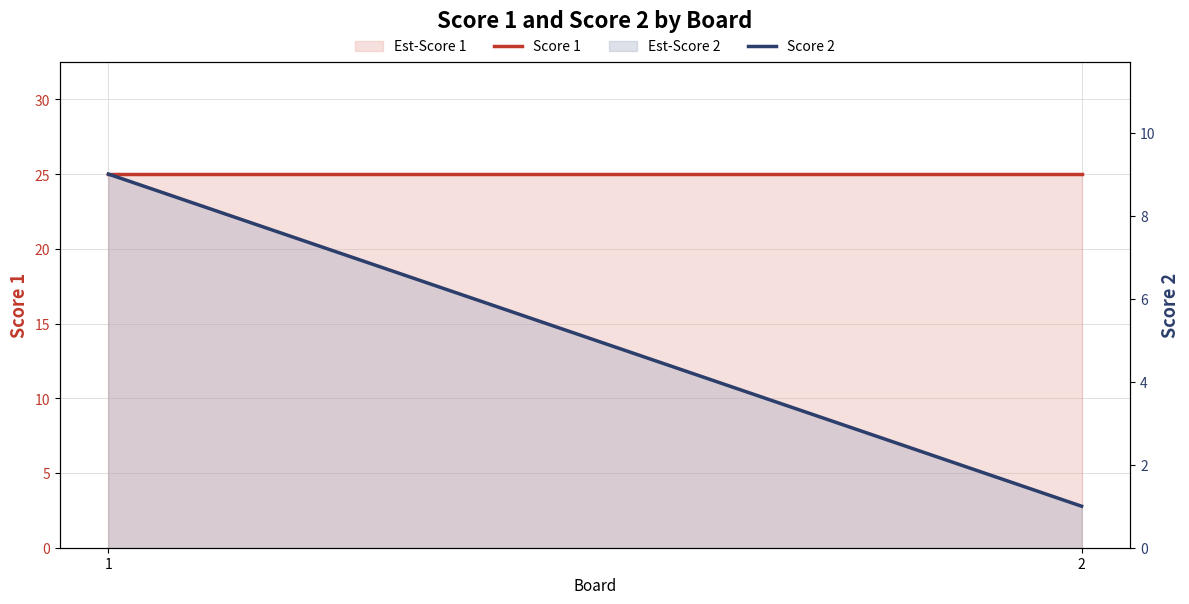

The Score 2 series shows 1 at 2. True or false?

True